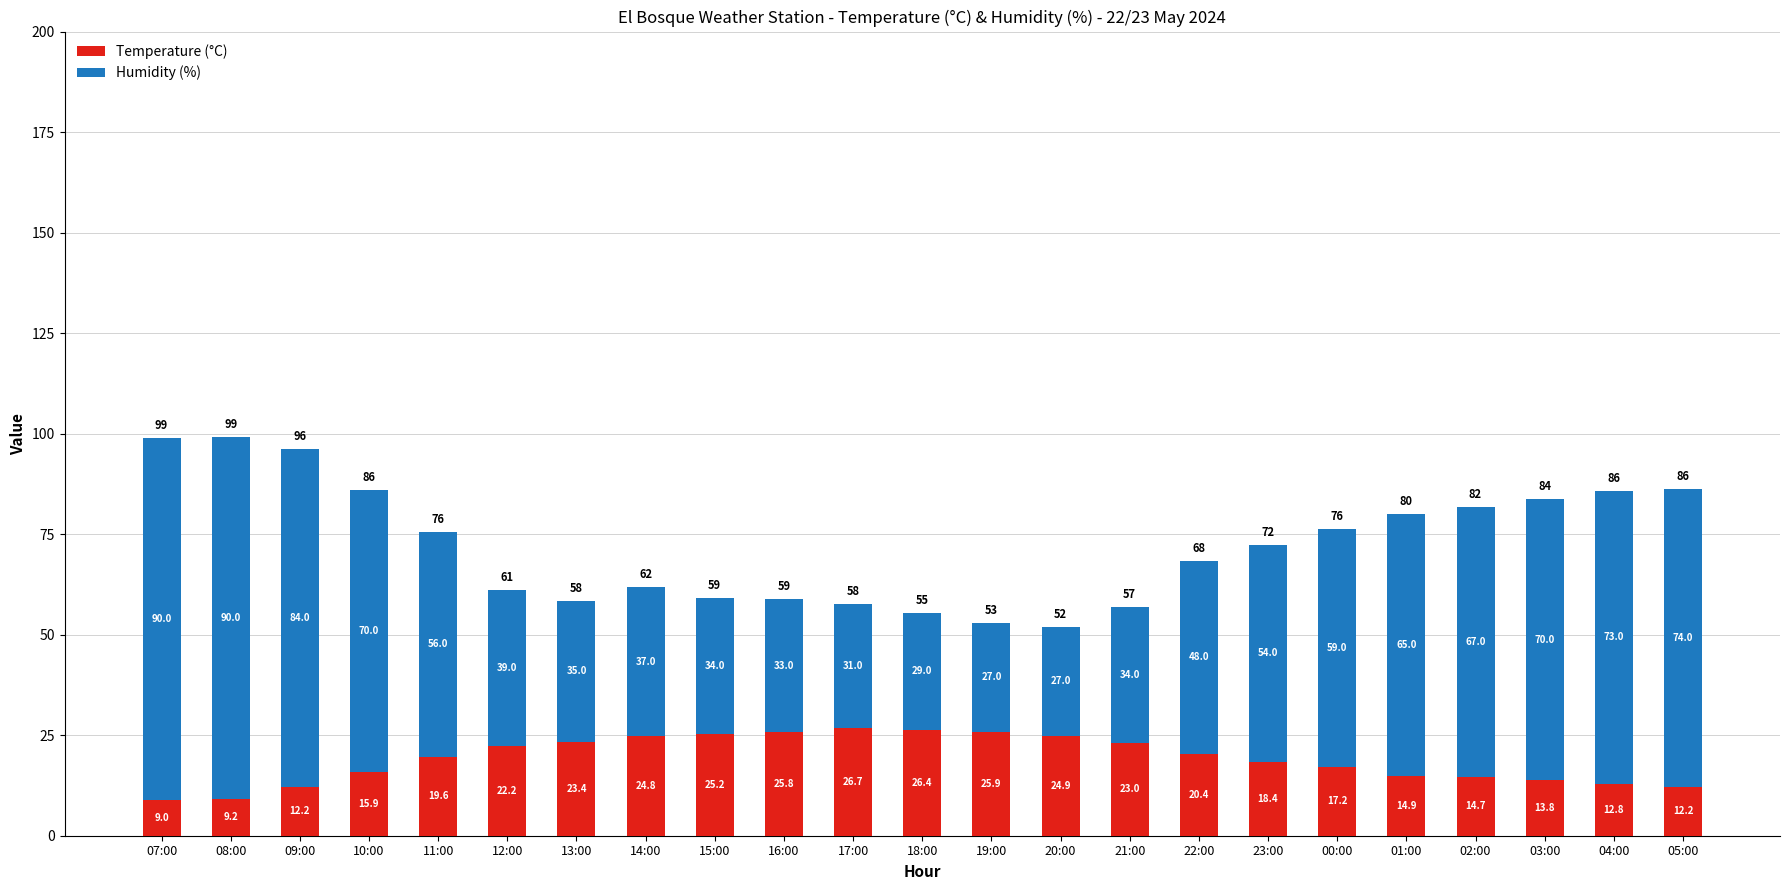

At which label does Temperature (°C) first exceed 19?

11:00